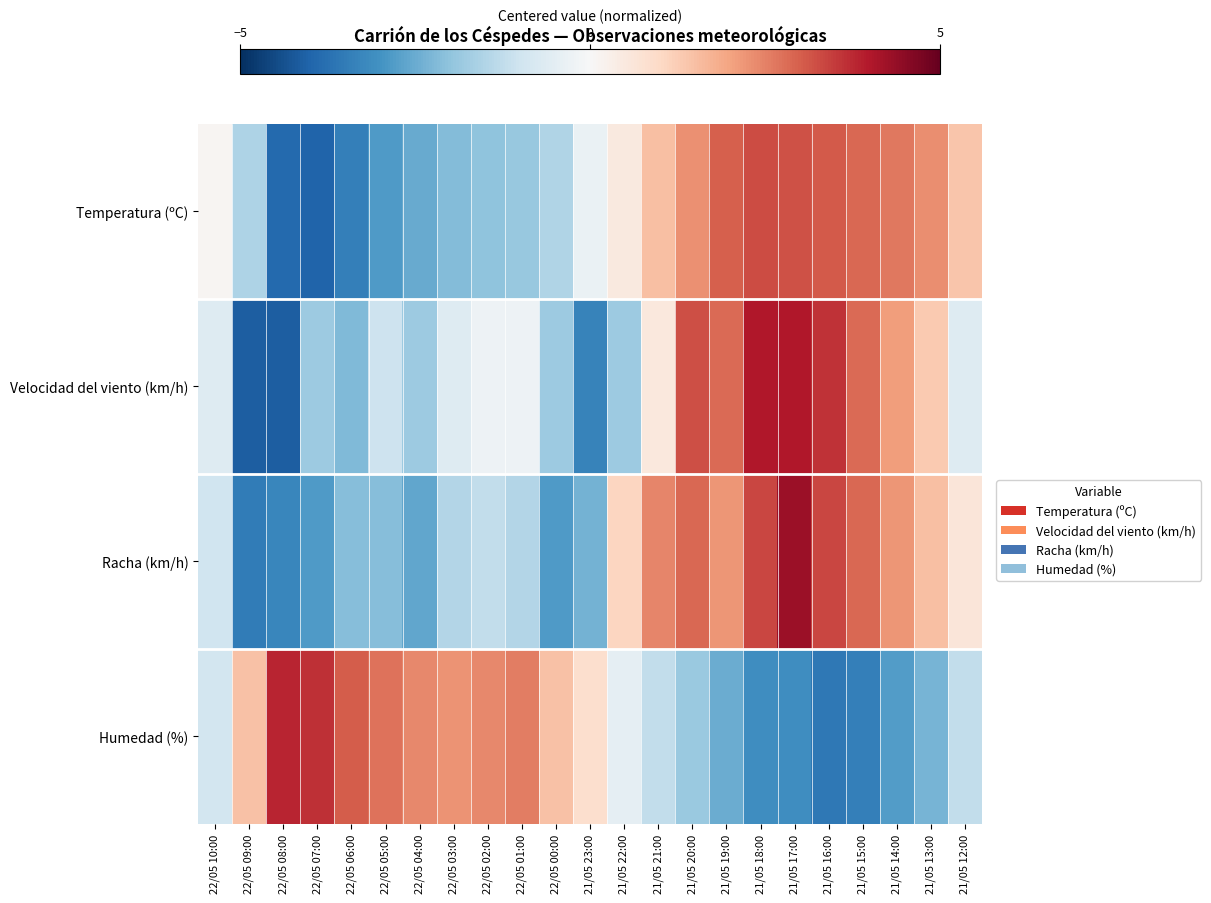

At 22/05 01:00, list the series in order from smallest to largest.

Temperatura (ºC), Racha (km/h), Velocidad del viento (km/h), Humedad (%)